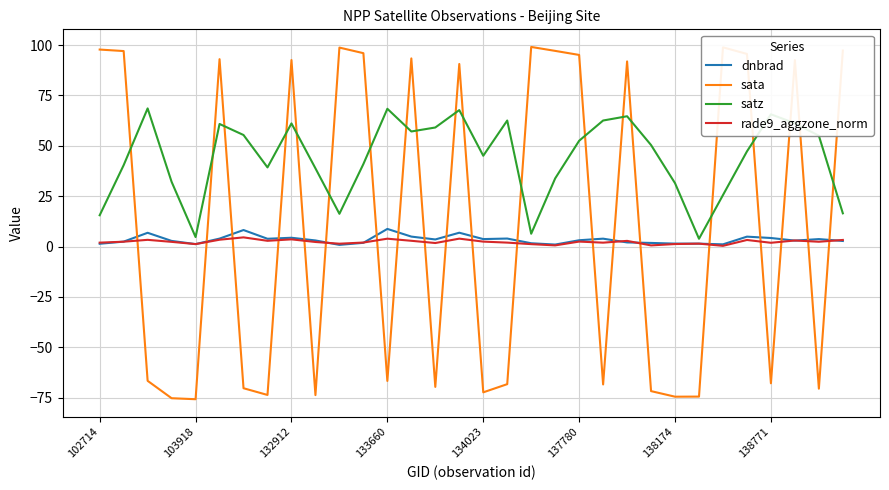

True or false: sata has more than 0 interior local peaks.

True